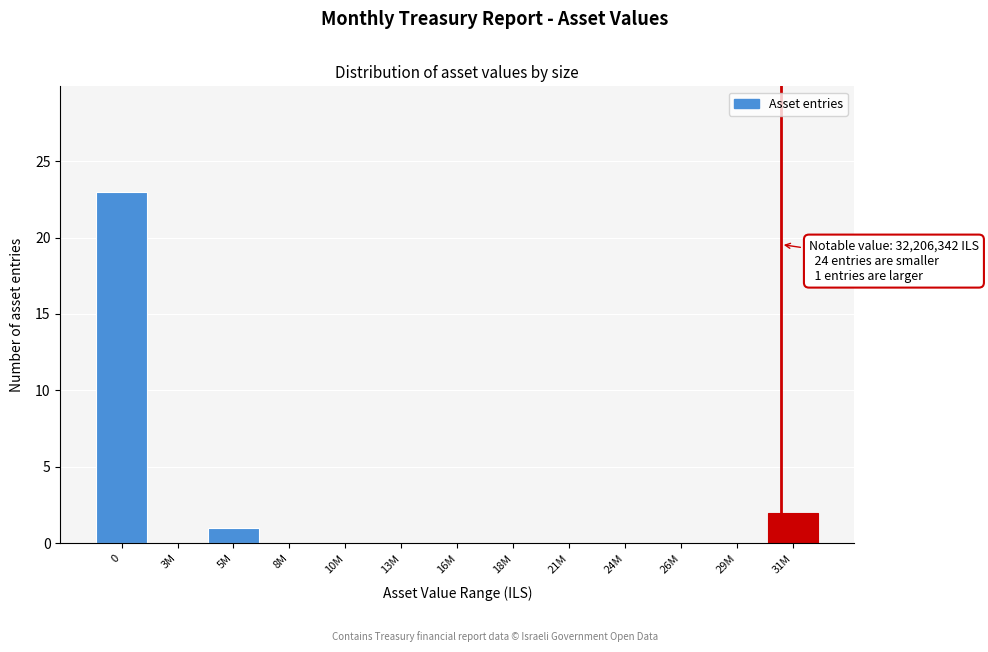

Reading left to right, extract all data points from this chart.

0=23	3M=0	5M=1	8M=0	10M=0	13M=0	16M=0	18M=0	21M=0	24M=0	26M=0	29M=0	31M=2